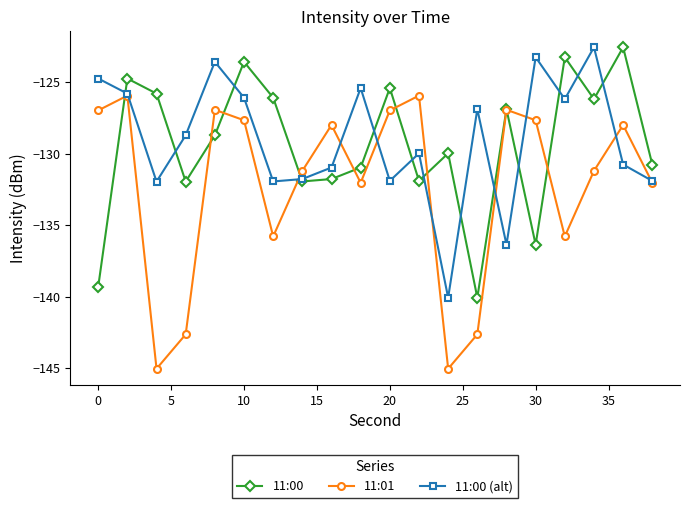

What is the smallest value displayed?

-145.0